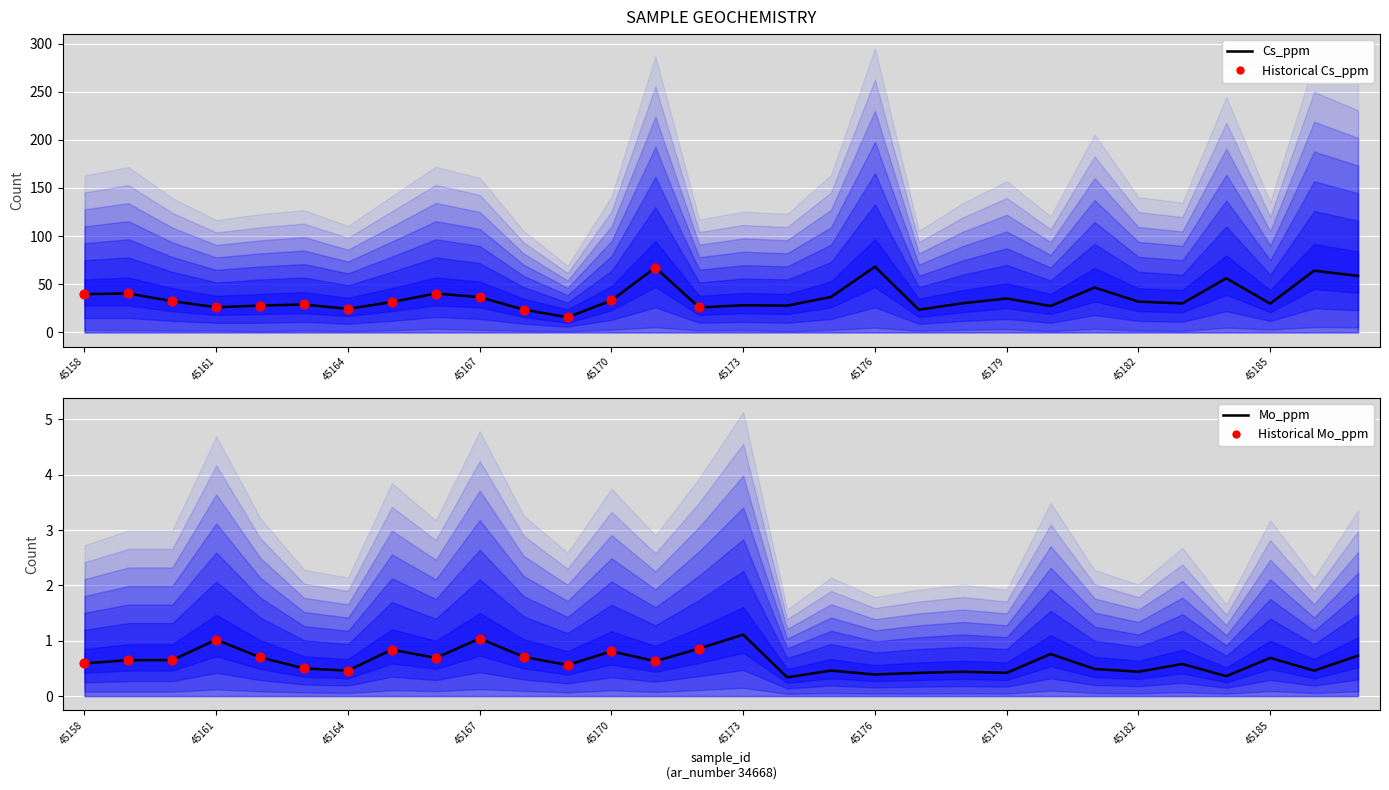

Is the value of Cs_ppm at 45158 greater than the value of Mo_ppm at 45177?

Yes